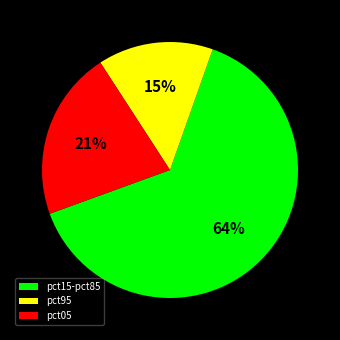

Does pct95 account for over 50% of the chart?

No